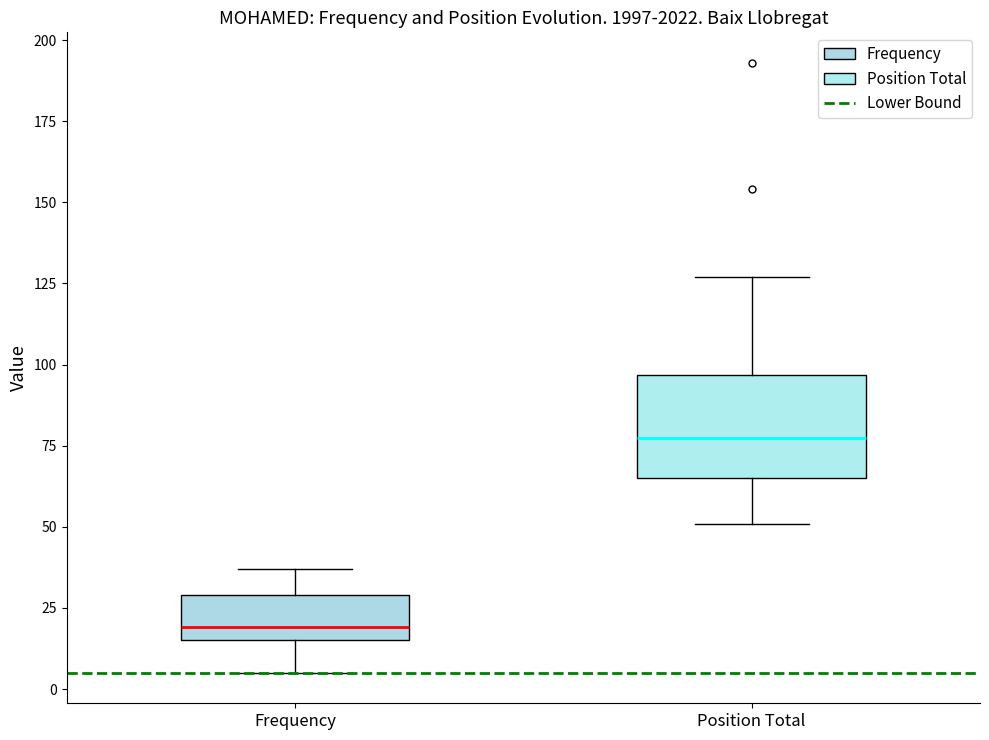

Reading left to right, read every box against the y-axis: the position of its median line, the range the box covers, and the ends of its whiskers. The values are not printed on the chart, so give them approximately, as read against the axis.

Frequency: median 20, box 15 to 30, whiskers 5 to 35
Position Total: median 80, box 65 to 95, whiskers 50 to 125